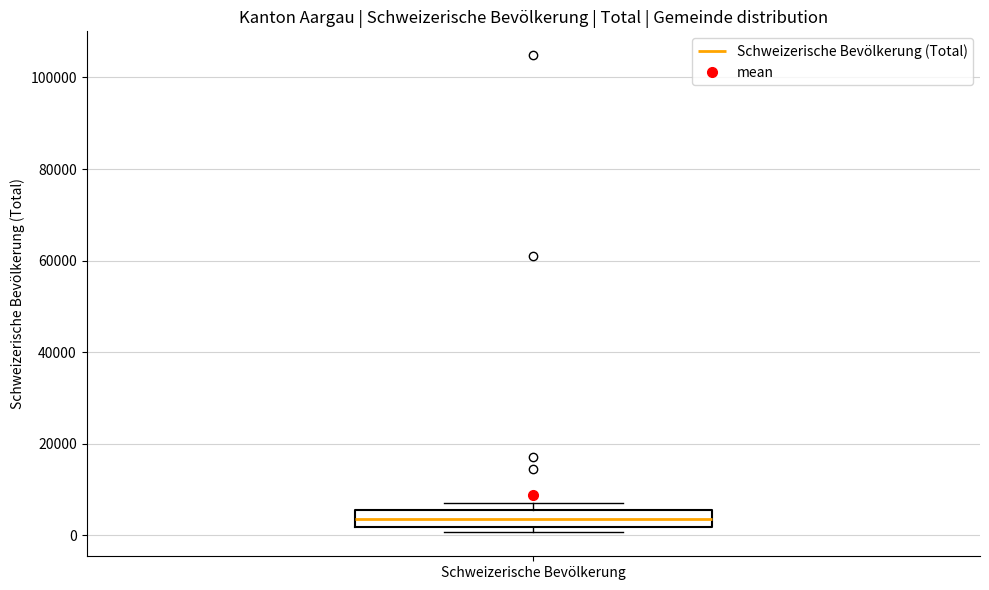

Read this box plot against the y-axis: the position of the median line, the range covered by the box, and the ends of both whiskers. The values are not printed on the chart, so give them approximately, as read against the axis.

median 4000, box 2000 to 6000, whiskers 0 to 8000